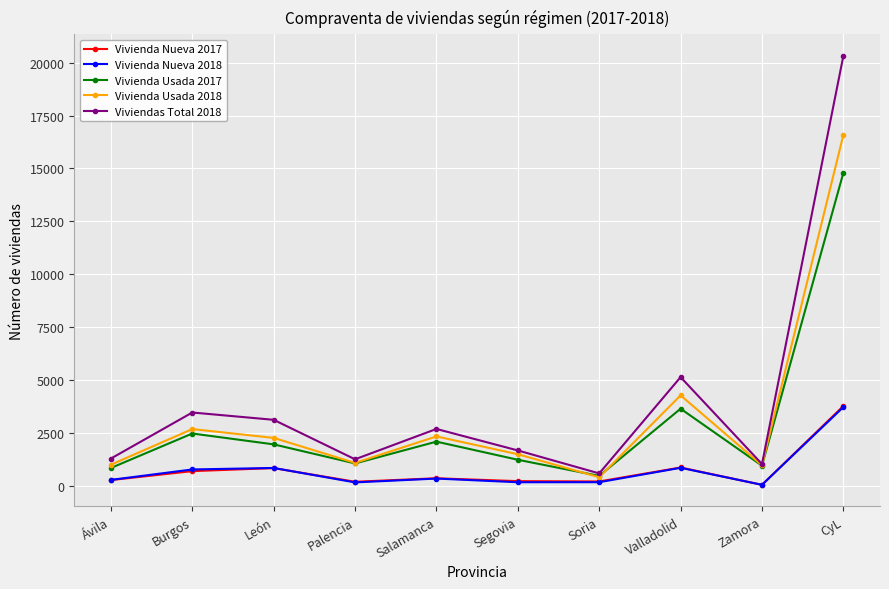

Count the number of categories in the chart.

10